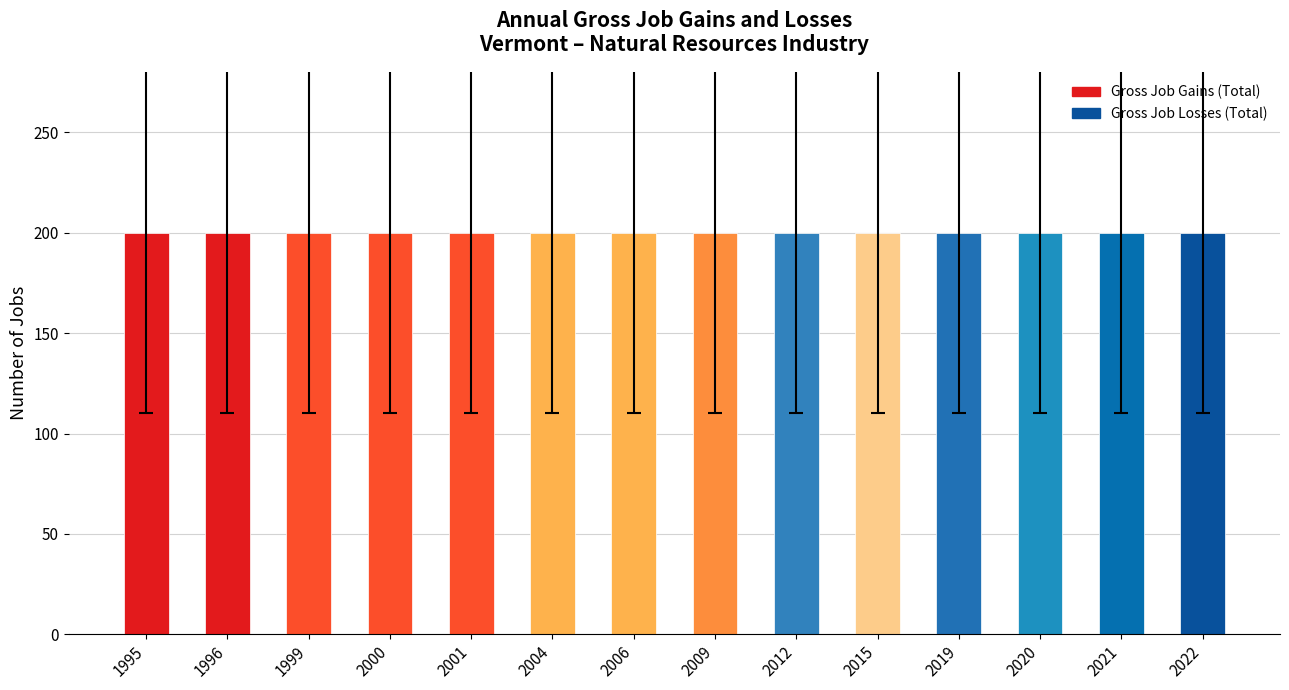

List the labels in order of Gross Job Gains (Total) value, smallest first.

1995, 1996, 1999, 2000, 2001, 2004, 2006, 2009, 2012, 2015, 2019, 2020, 2021, 2022